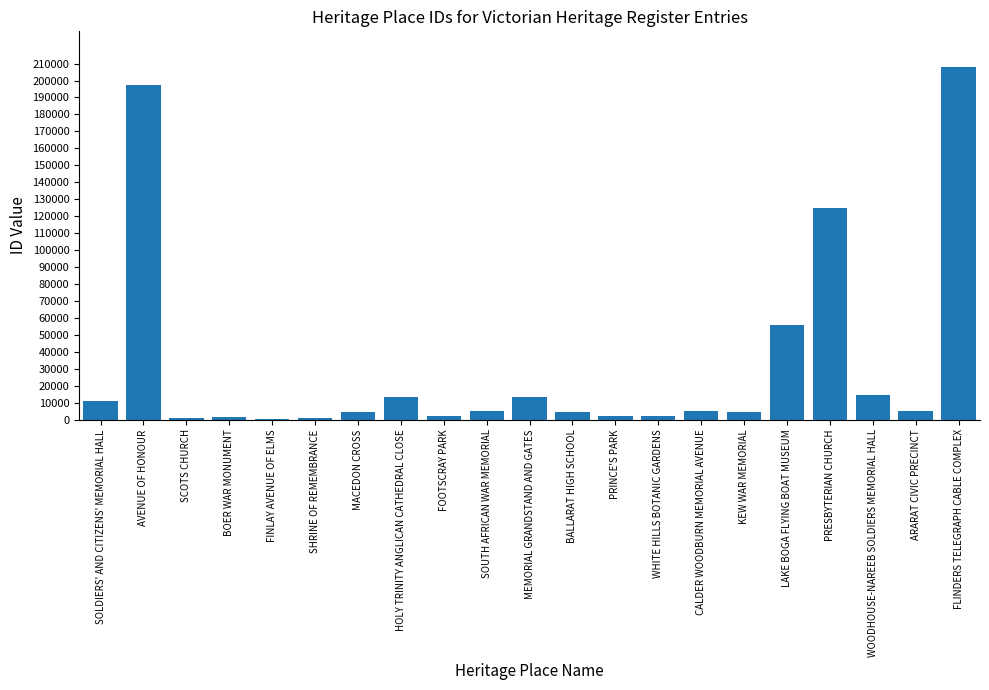

Which has a higher value, PRINCE'S PARK or FLINDERS TELEGRAPH CABLE COMPLEX?

FLINDERS TELEGRAPH CABLE COMPLEX